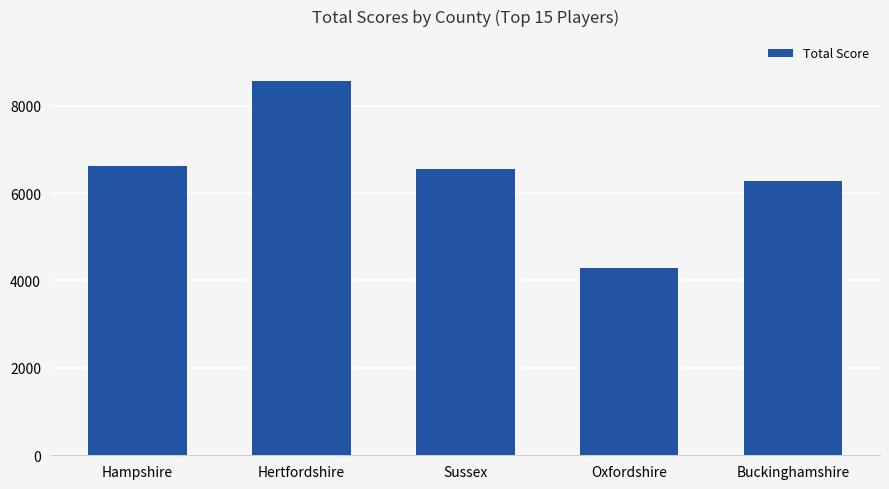

Reading right to left, what are all the values shown in this chart?

Buckinghamshire=6271	Oxfordshire=4295	Sussex=6556	Hertfordshire=8564	Hampshire=6626